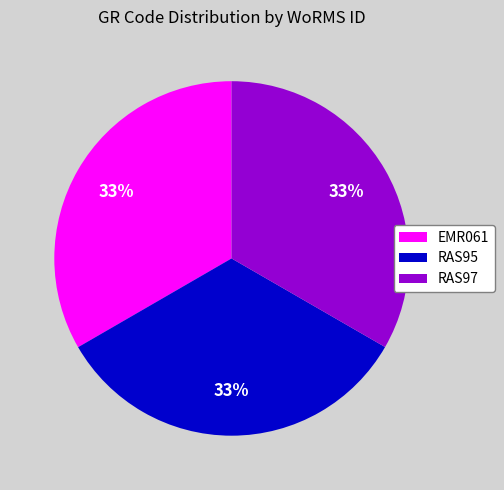

How many segments does this pie chart have?

3